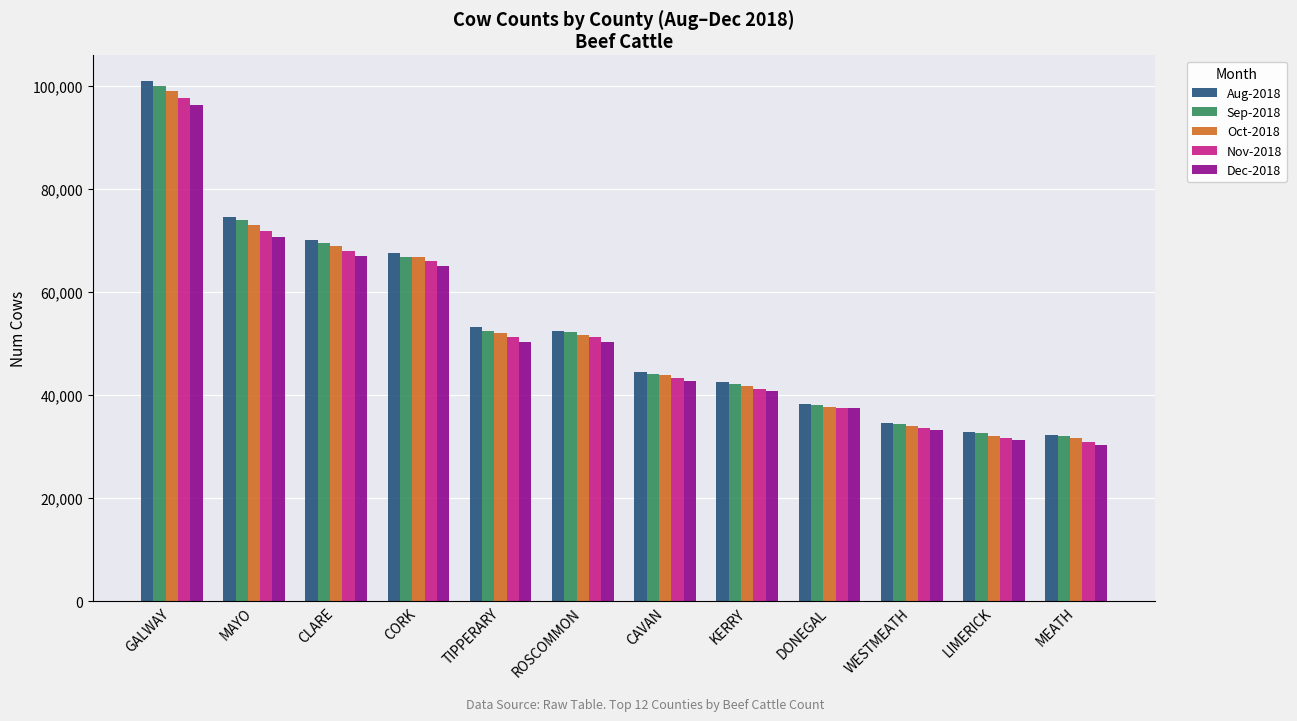

How many groups of bars are there?

12